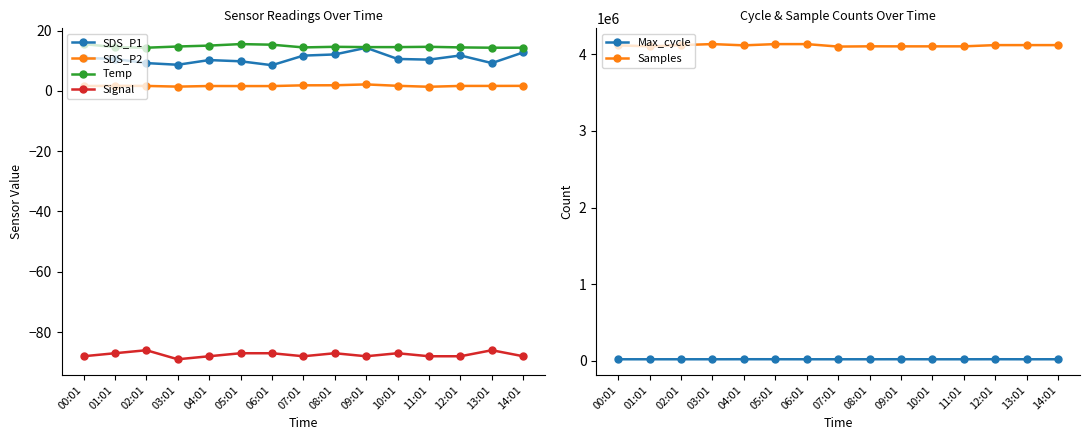

Which has a higher value, 09:01 or 03:01?

09:01